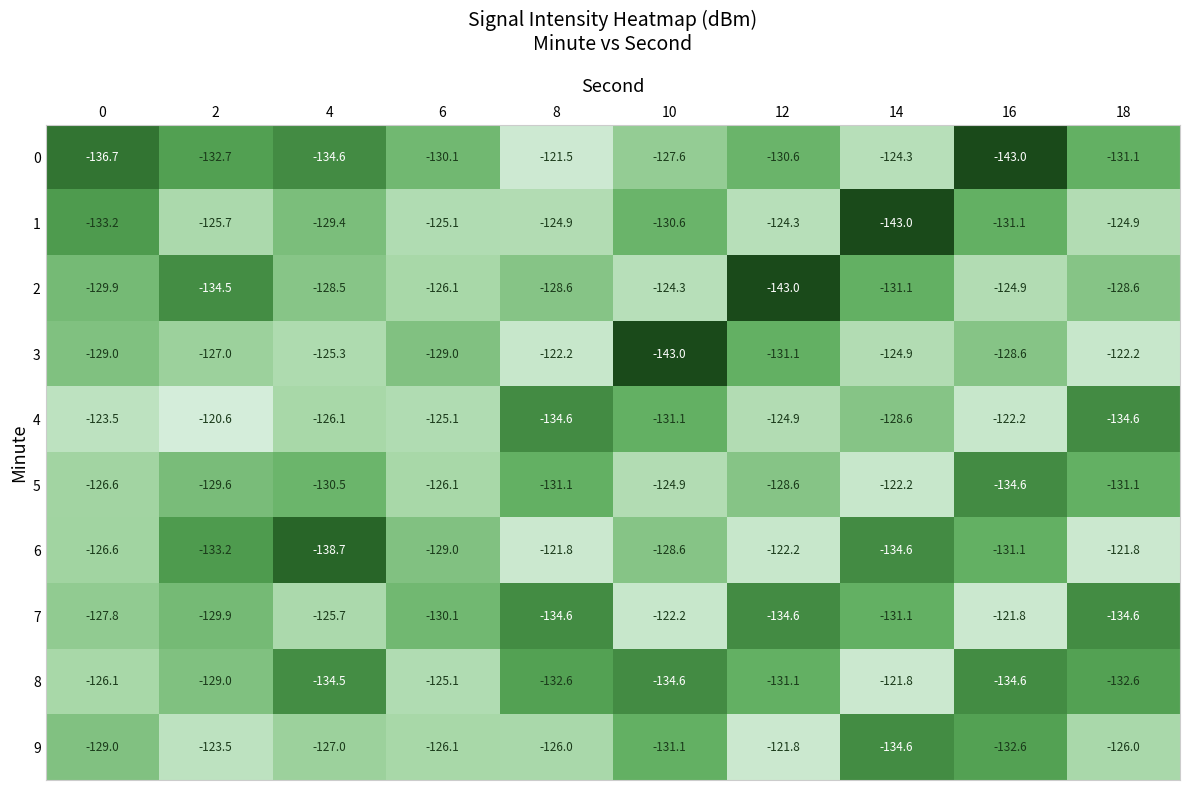

What is the sum of all 7 values?

-1292.4